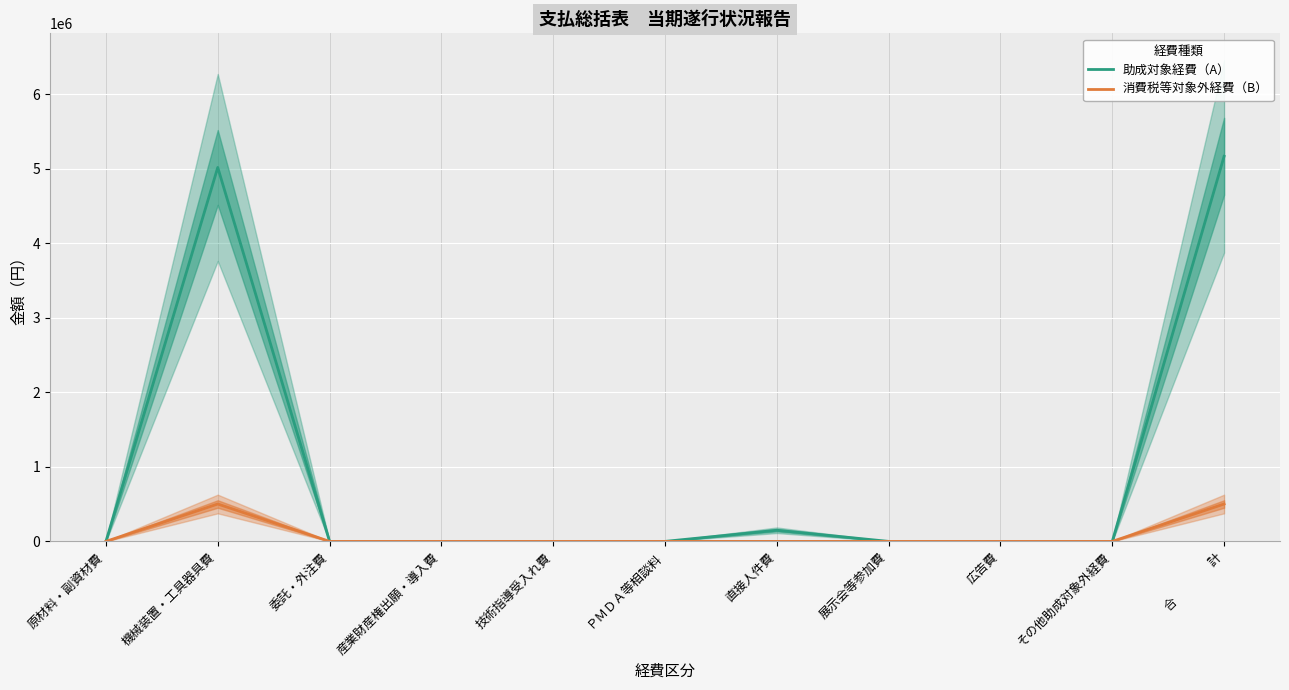

The 消費税等対象外経費（B） series shows 0 at 技術指導受入れ費. True or false?

True